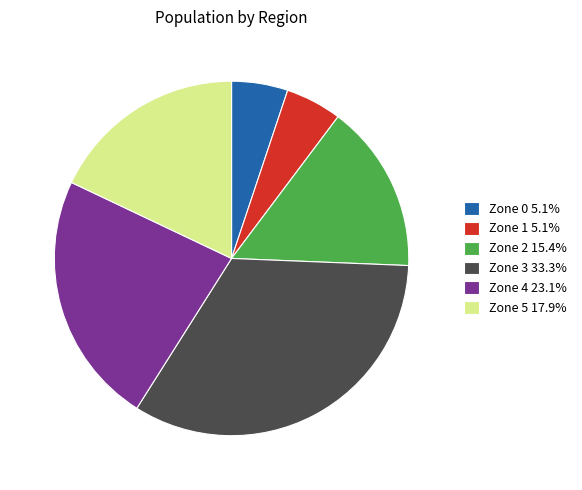

What is the ratio of the value at Zone 2 to the value at Zone 5?

0.9